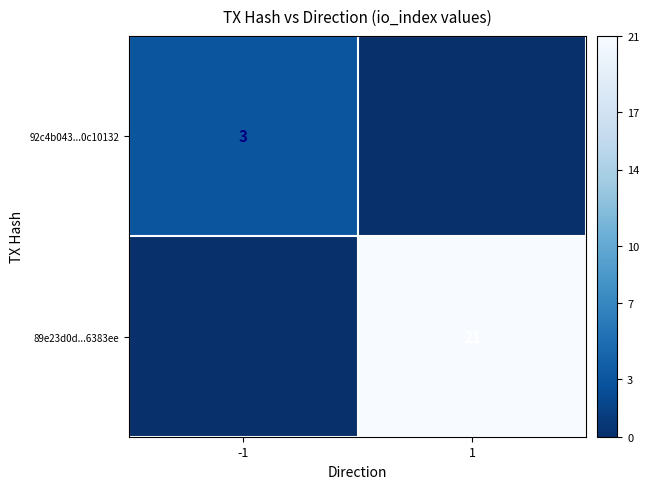

Is the value of 89e23d0d...6383ee at 1 greater than the value of 92c4b043...0c10132 at -1?

Yes